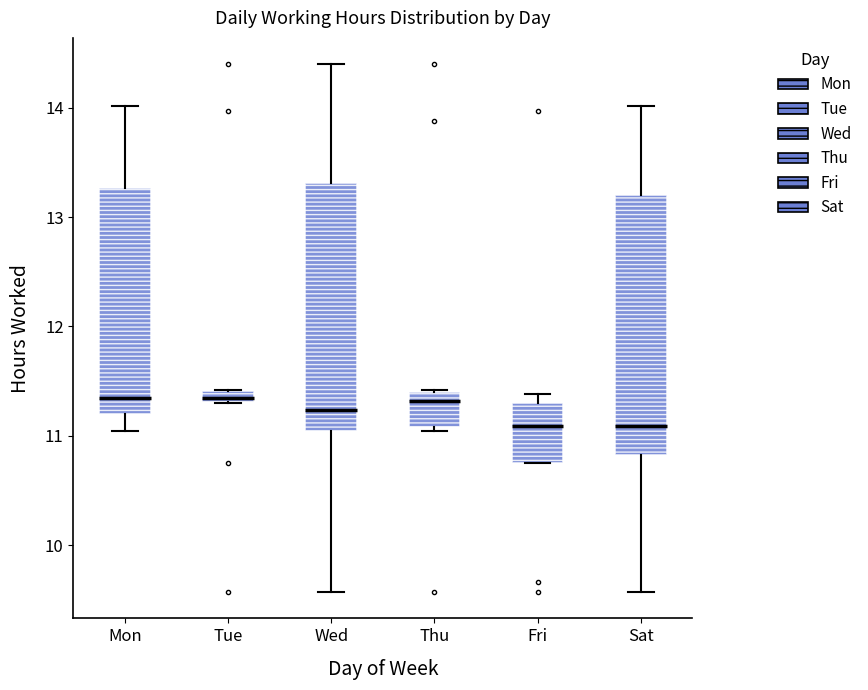

Where does the median line of the box for Fri sit on the y-axis? The values are not printed on the chart, so give them approximately, as read against the axis.

11.1